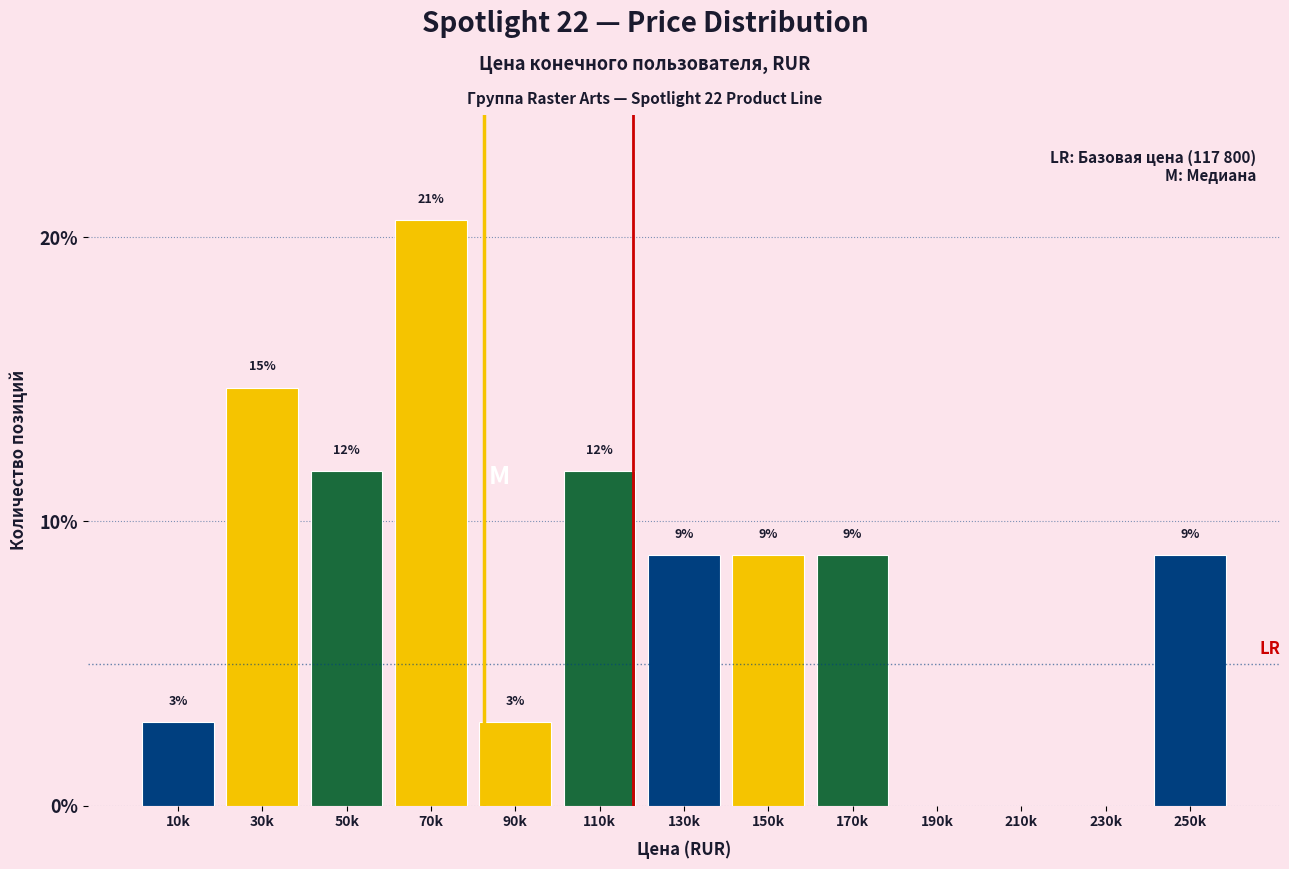

Are the bars horizontal?

No